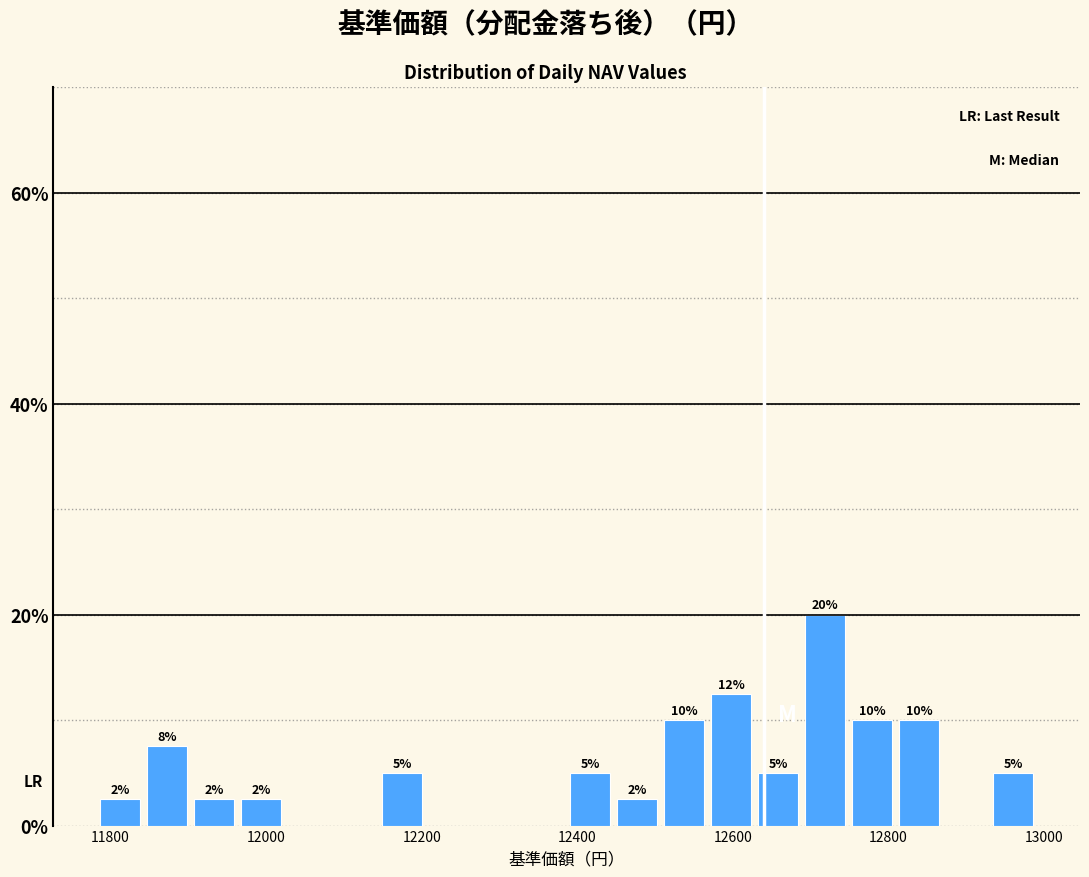

Around what value on the x-axis is the tallest bar? Give the approximate position of its centre, as read against the axis.

12720